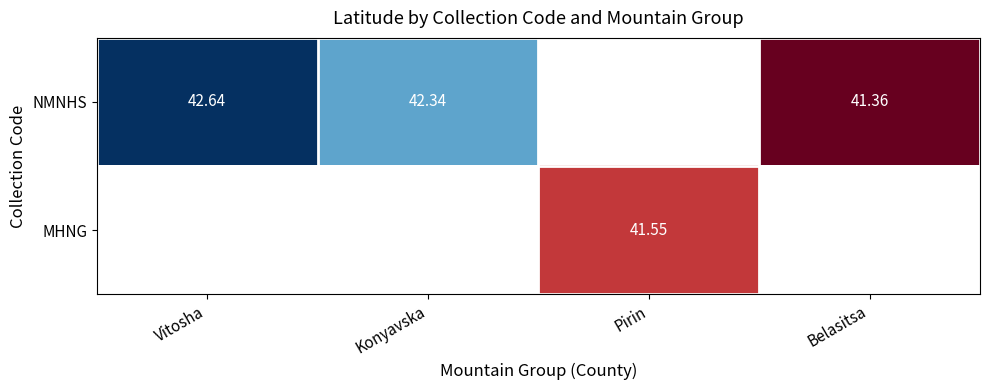

What is the approximate value of NMNHS at Belasitsa?

41.4